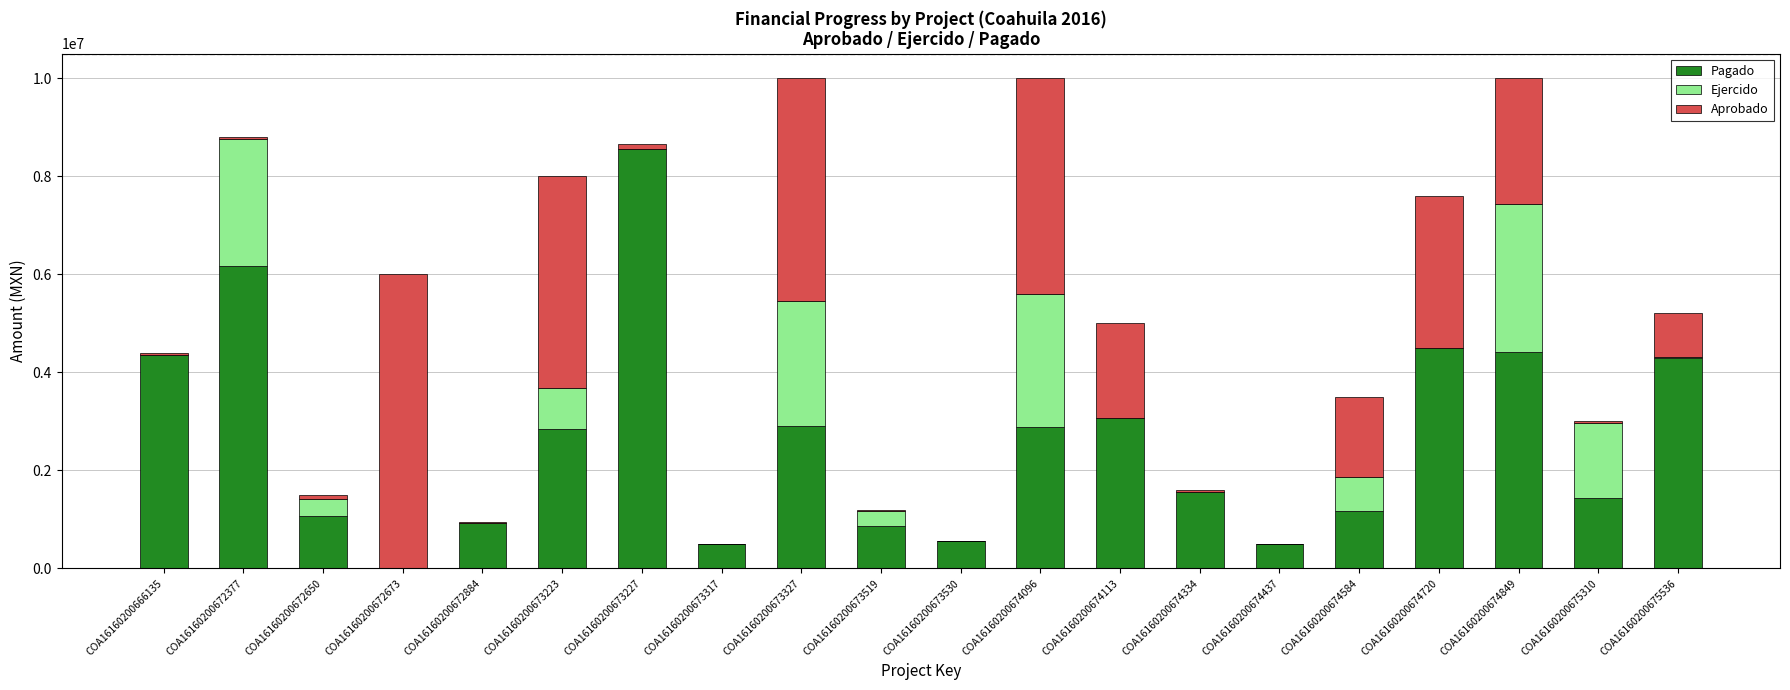

The value of Pagado at COA16160200673223 is 2850589.5. True or false?

True